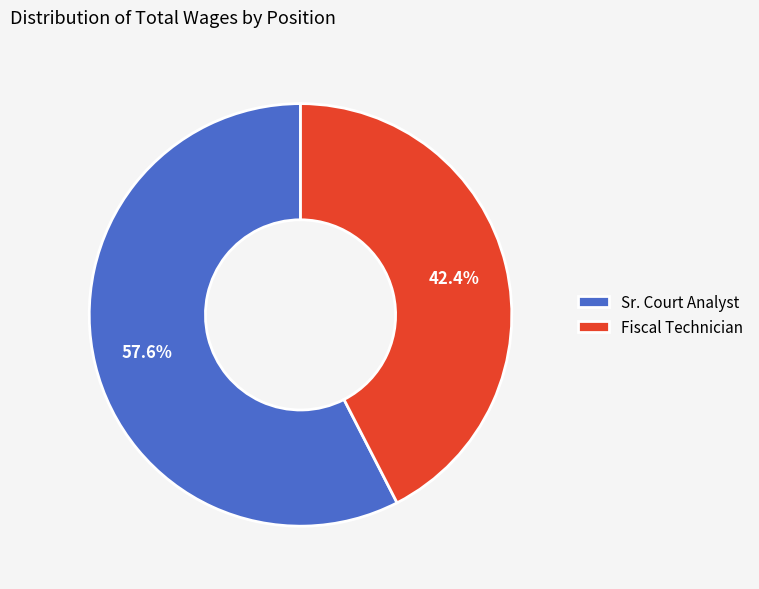

What percentage is the Sr. Court Analyst slice, to the nearest percent?

58%